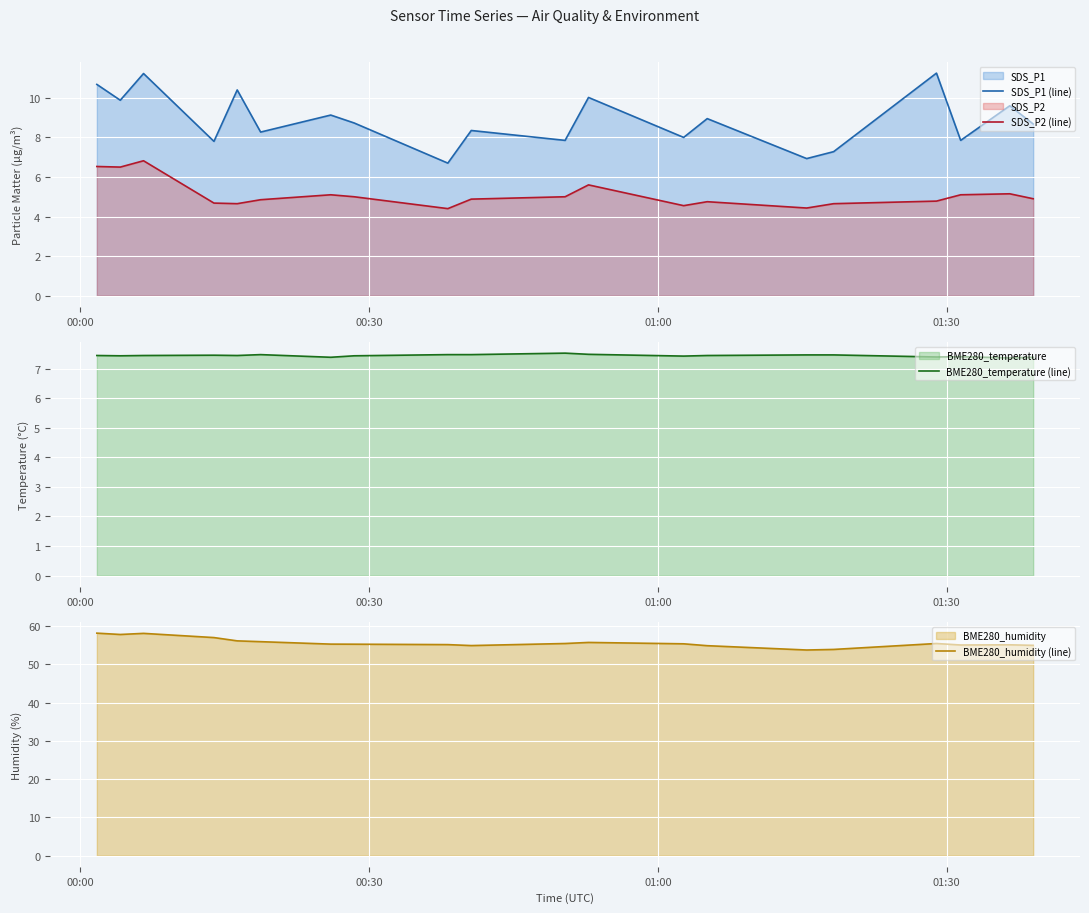

True or false: SDS_P1 (line) and SDS_P2 (line) intersect in this chart.

False